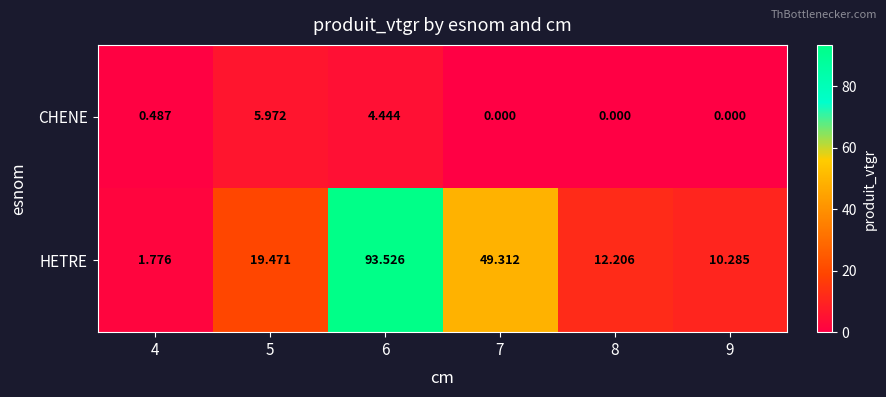

At 4, list the series in order from largest to smallest.

HETRE, CHENE